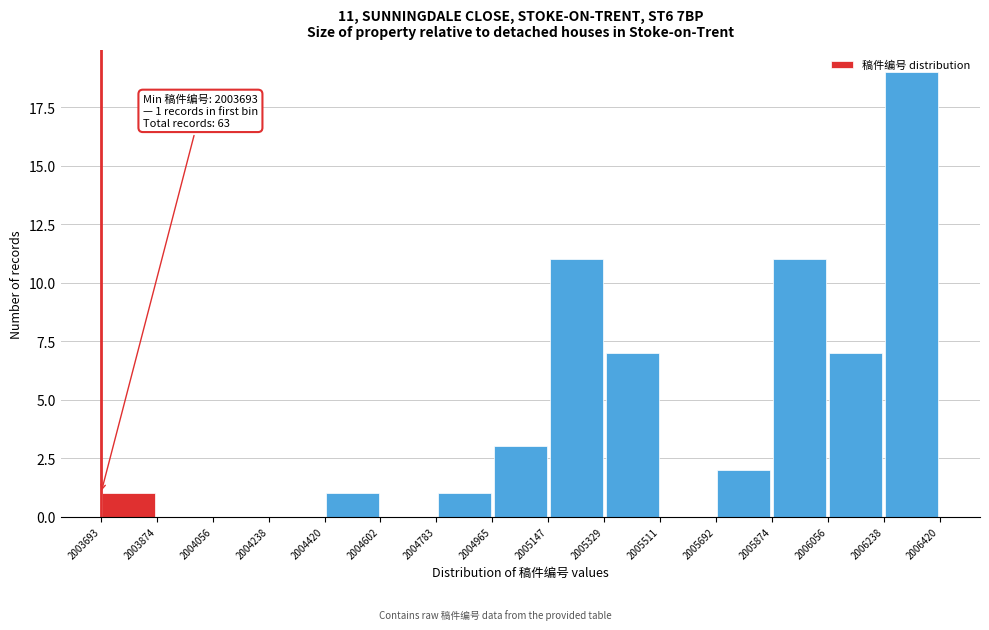

Over which range of the x-axis is the bar tallest?

2006238 to 2006420